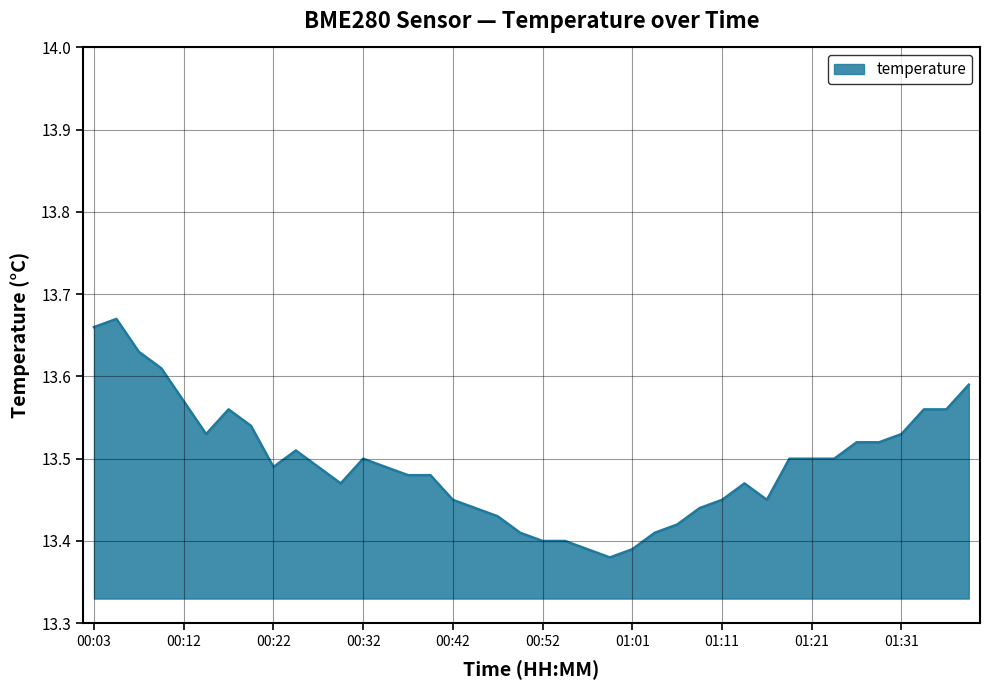

How many lines are shown in the chart?

1